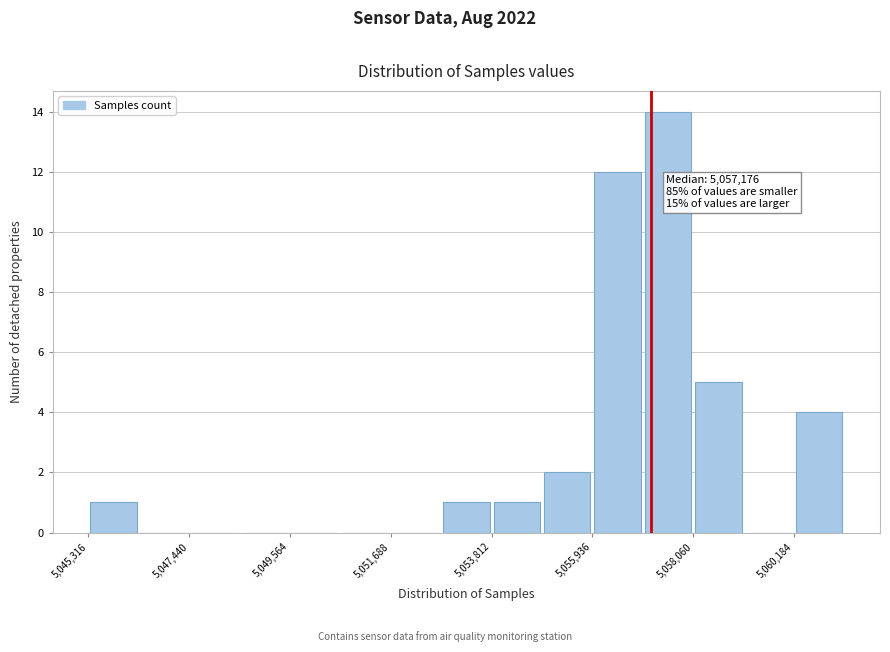

Read against the x-axis, roughly where is the centre of the tallest bar?

5057500